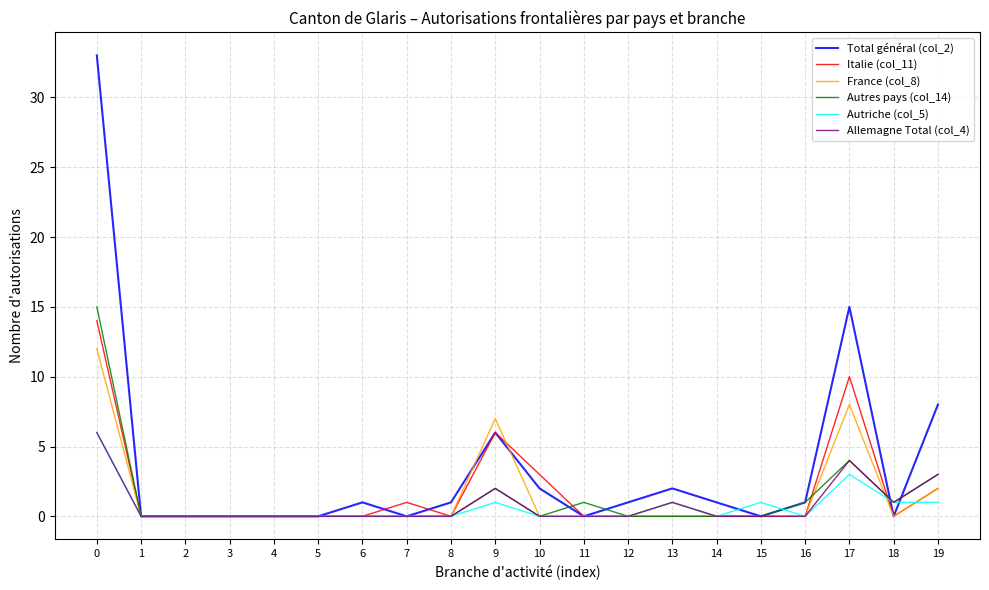

What are all the series names shown in the legend?

Total général (col_2), Italie (col_11), France (col_8), Autres pays (col_14), Autriche (col_5), Allemagne Total (col_4)